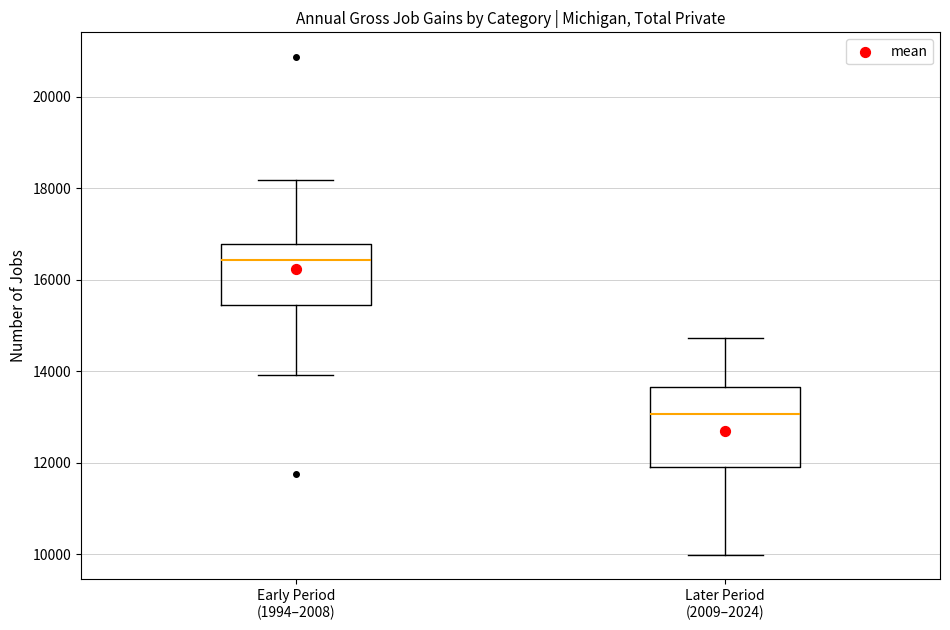

Reading left to right, transcribe this box plot: for each box, give where its median line is, the range the box spans, and where its two whiskers end, as read against the y-axis. The values are not printed on the chart, so give them approximately, as read against the axis.

Early Period (1994–2008): median 16400, box 15400 to 16800, whiskers 14000 to 18200
Later Period (2009–2024): median 13000, box 12000 to 13600, whiskers 10000 to 14800